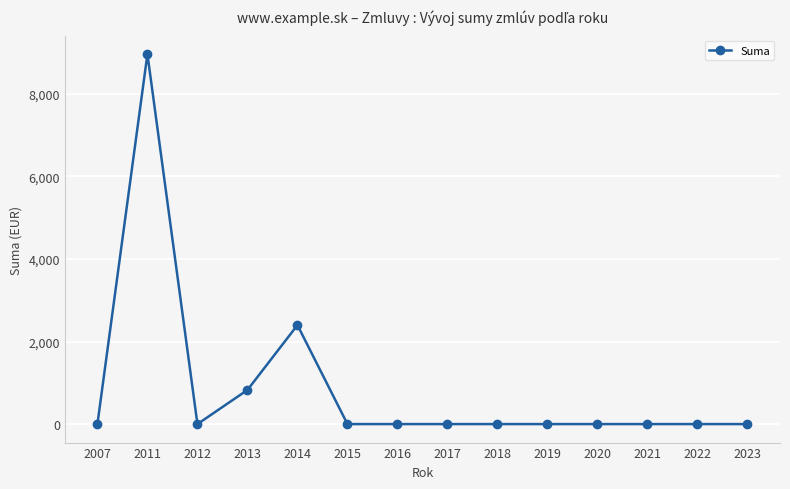

What is the average value?

870.2